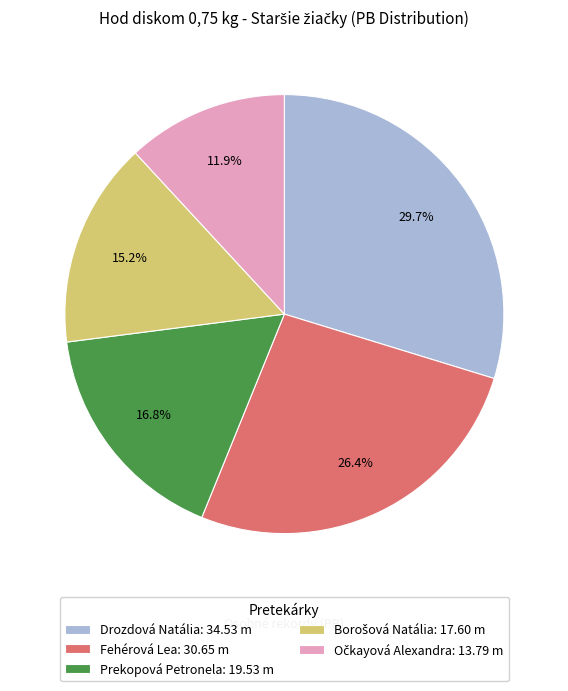

Which category has the biggest portion of the pie?

Drozdová Natália